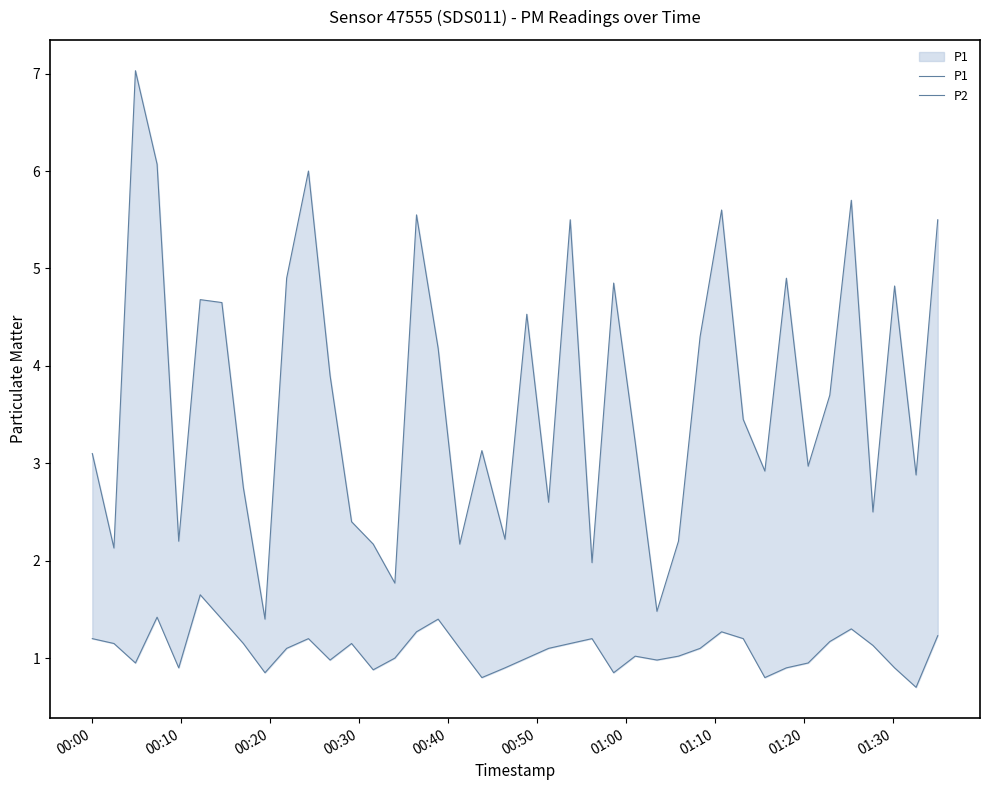

Which series has the largest total across all categories?

P1